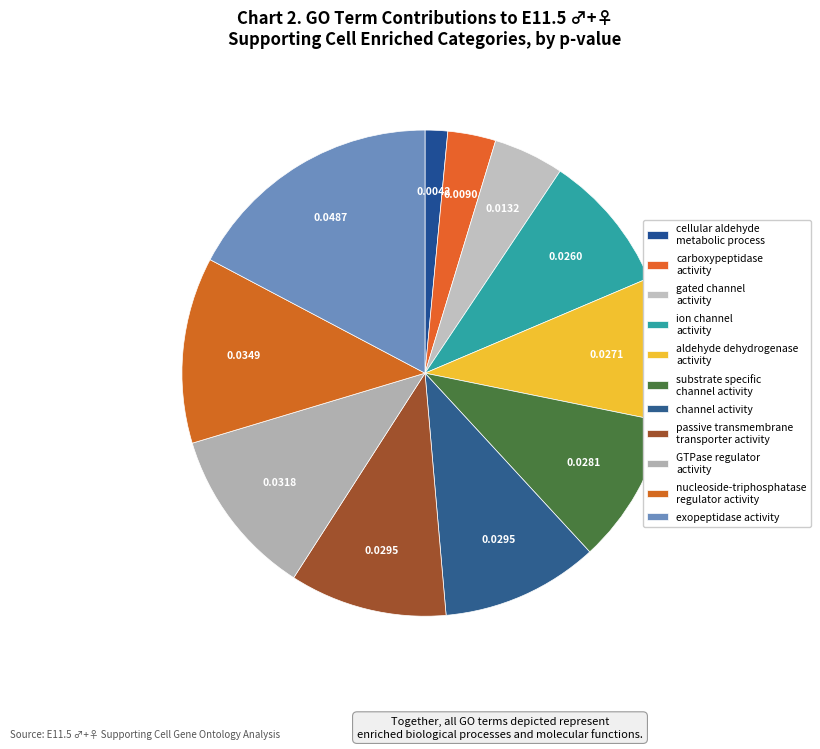

How many segments does this pie chart have?

11